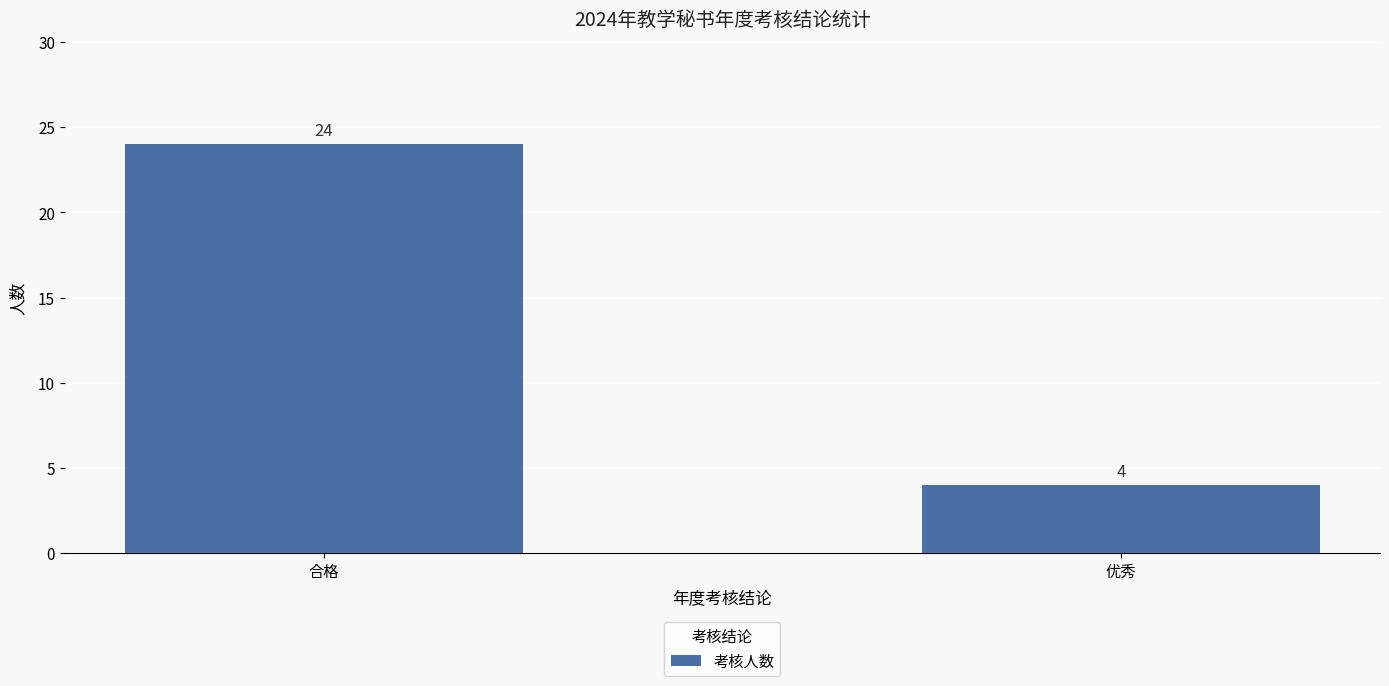

List the labels in order of value, largest first.

合格, 优秀